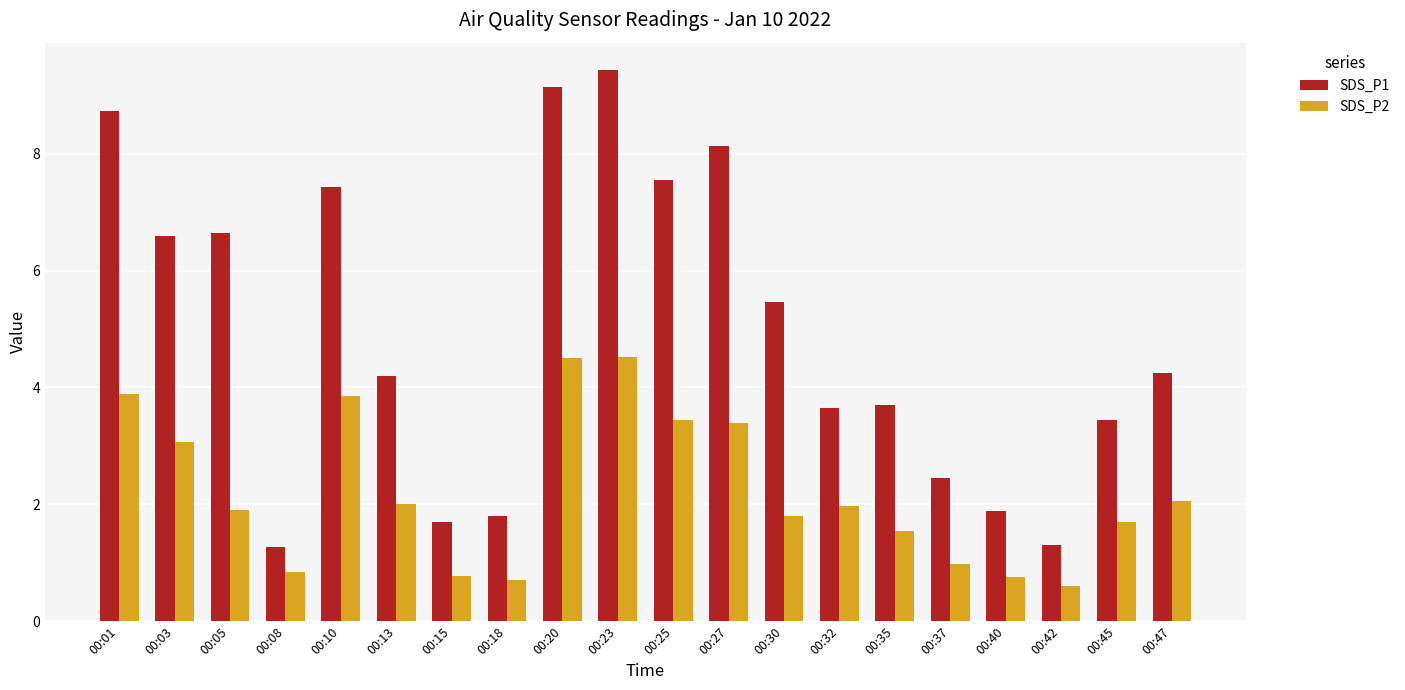

What is the greatest value displayed?

9.4